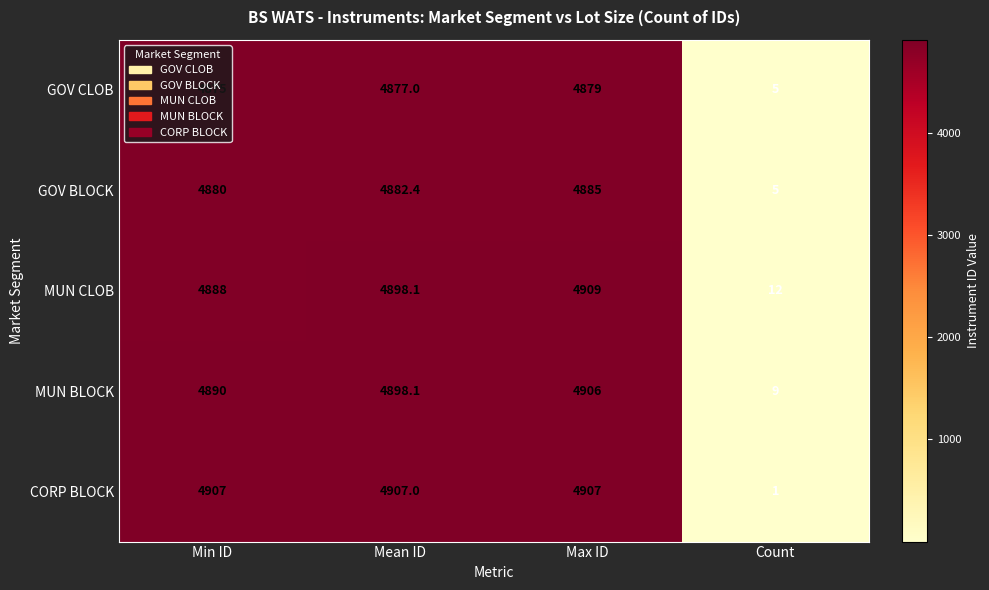

Which series has the largest total across all categories?

CORP BLOCK